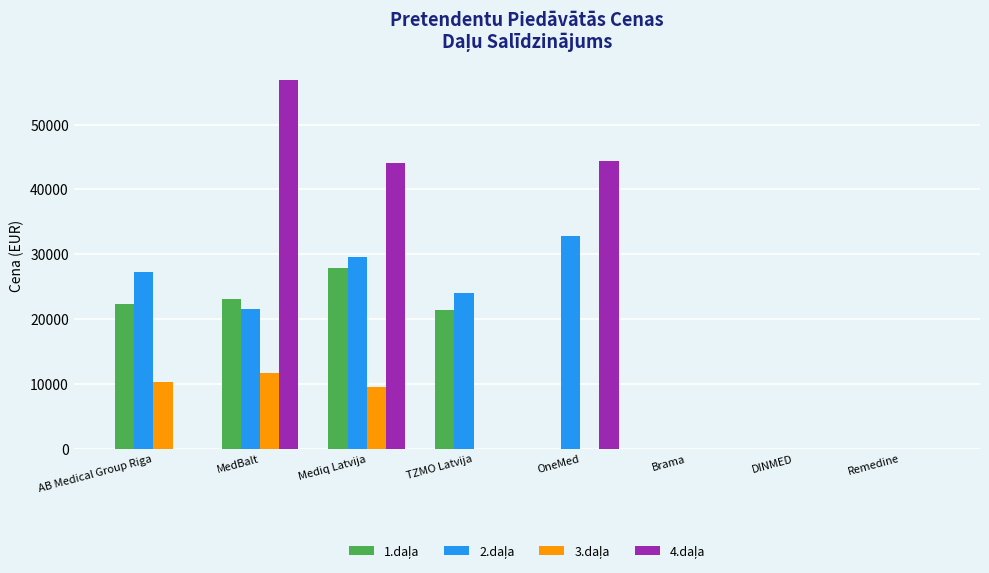

What is the total value across all series at AB Medical Group Riga?

59912.5